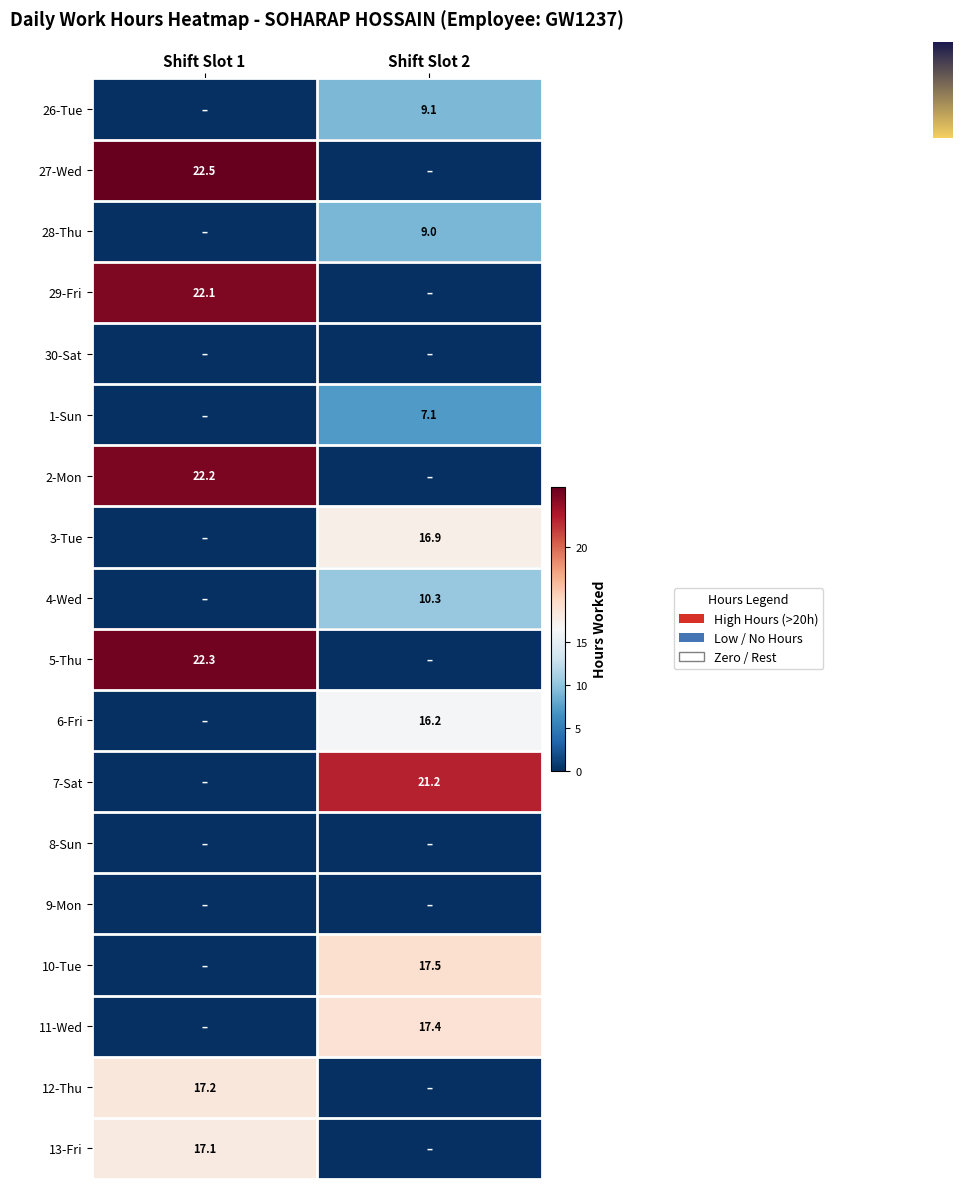

The value of 7-Sat at Shift Slot 2 is 37.9. True or false?

False